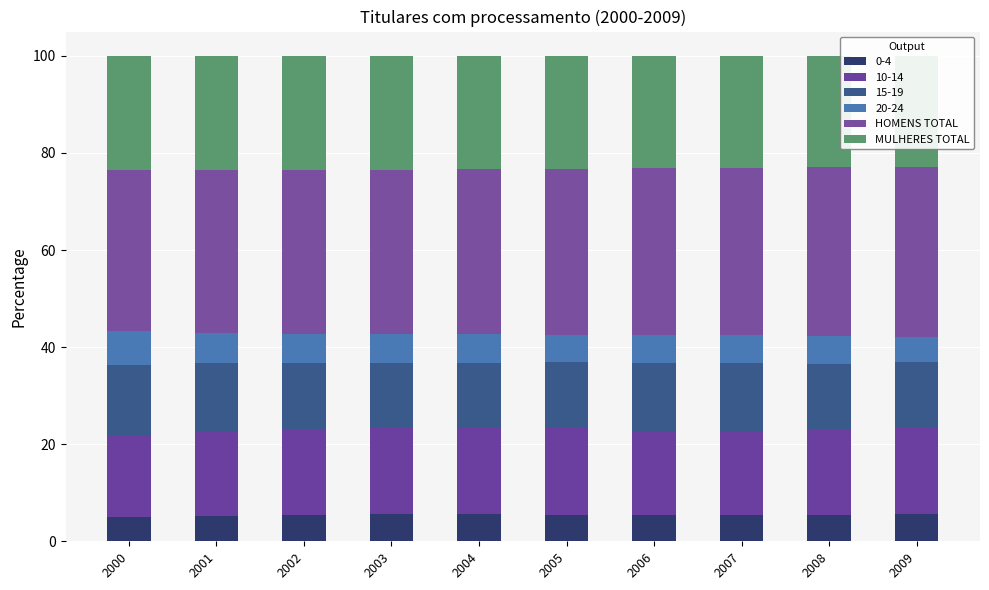

Is it true that HOMENS TOTAL equals 34.8 at 2008?

True